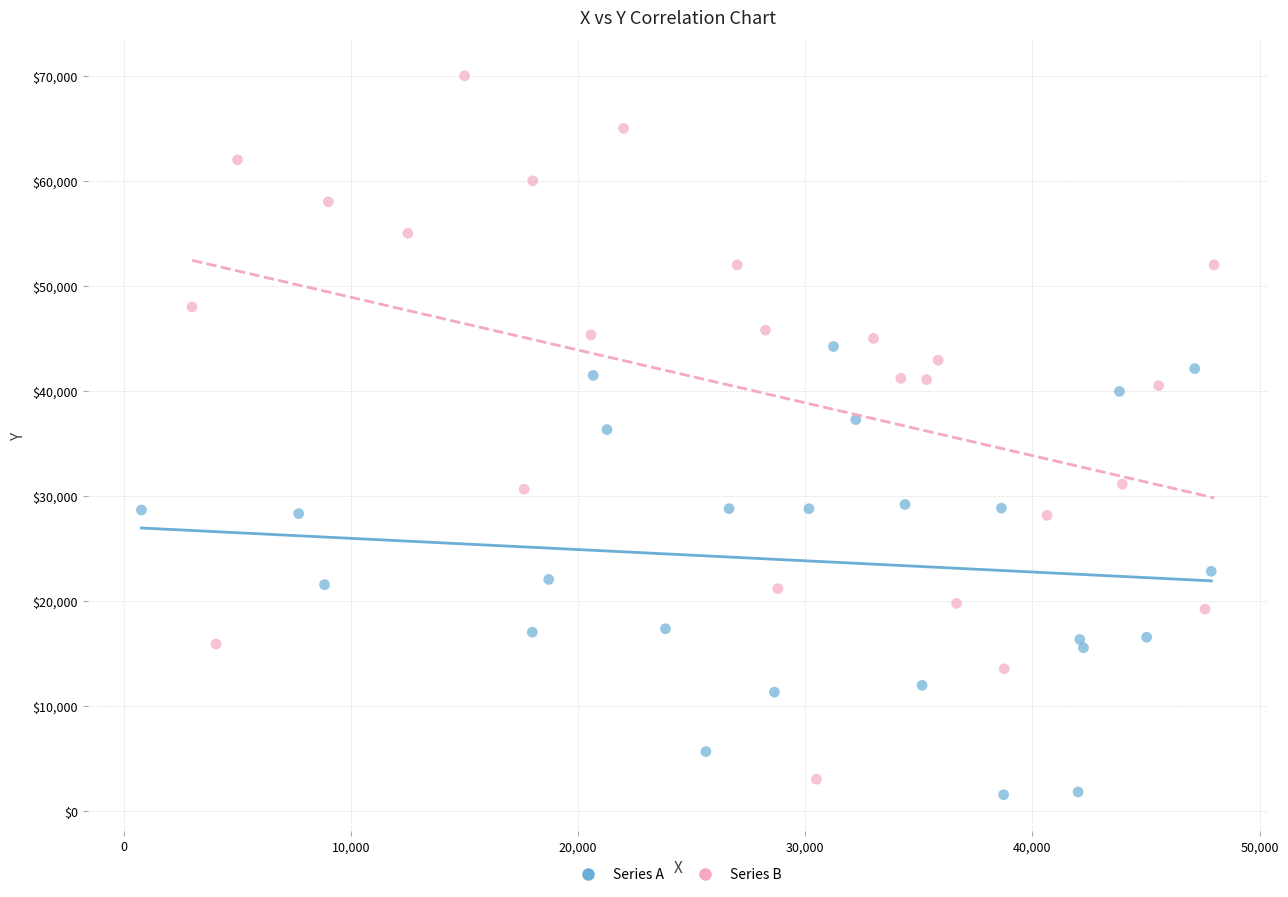

Which series has the largest Y range (max minus min)?

Series B